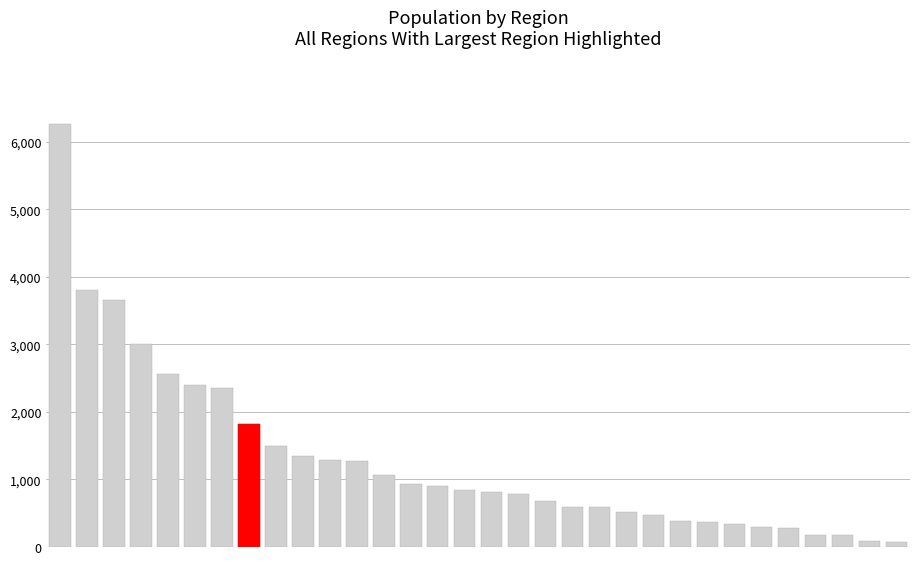

Where is the data nearest to the value 3168?

3